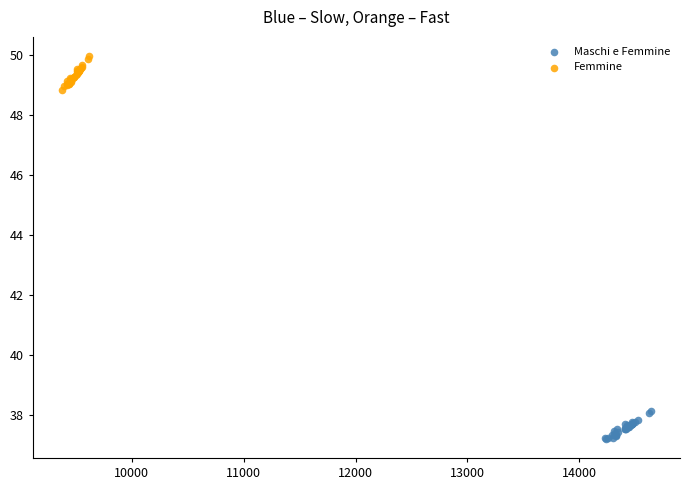

Which series has the largest Y range (max minus min)?

Femmine